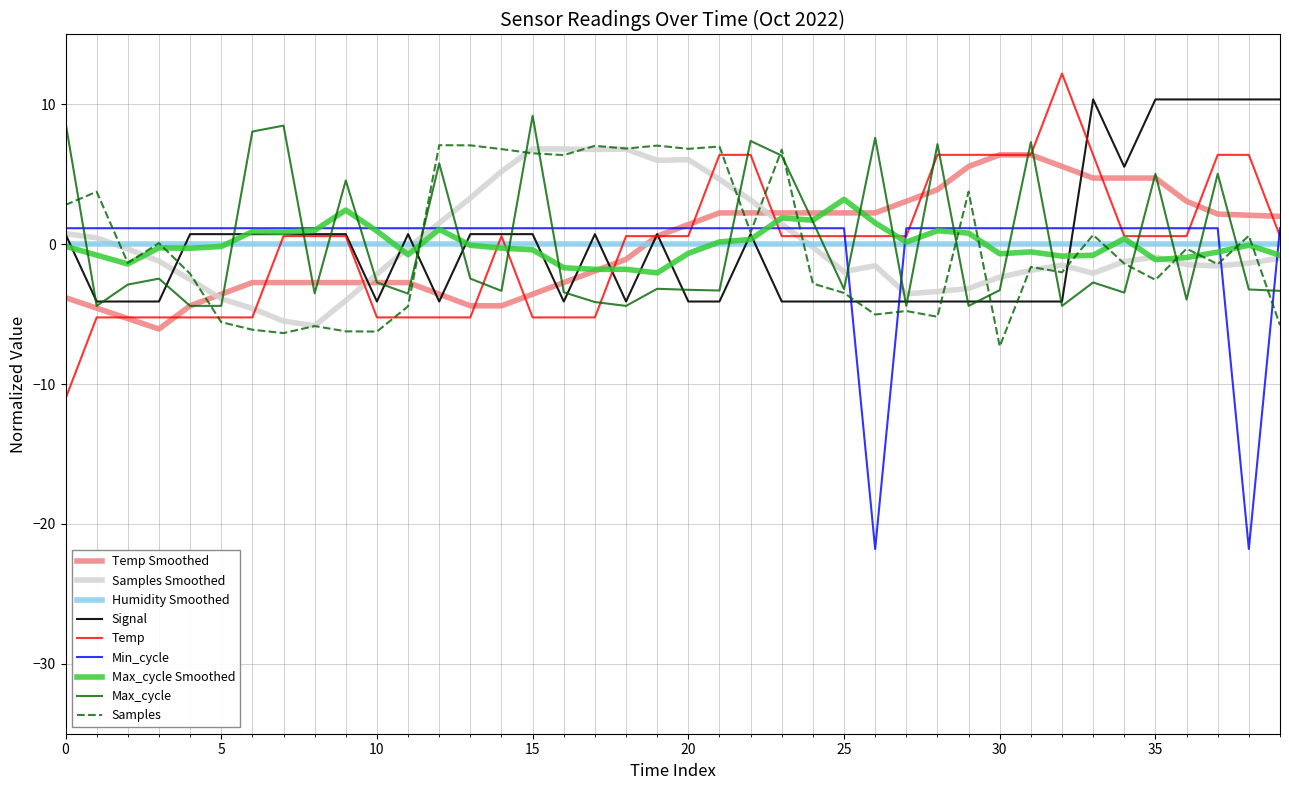

How many positive values does the Max_cycle series have?

14